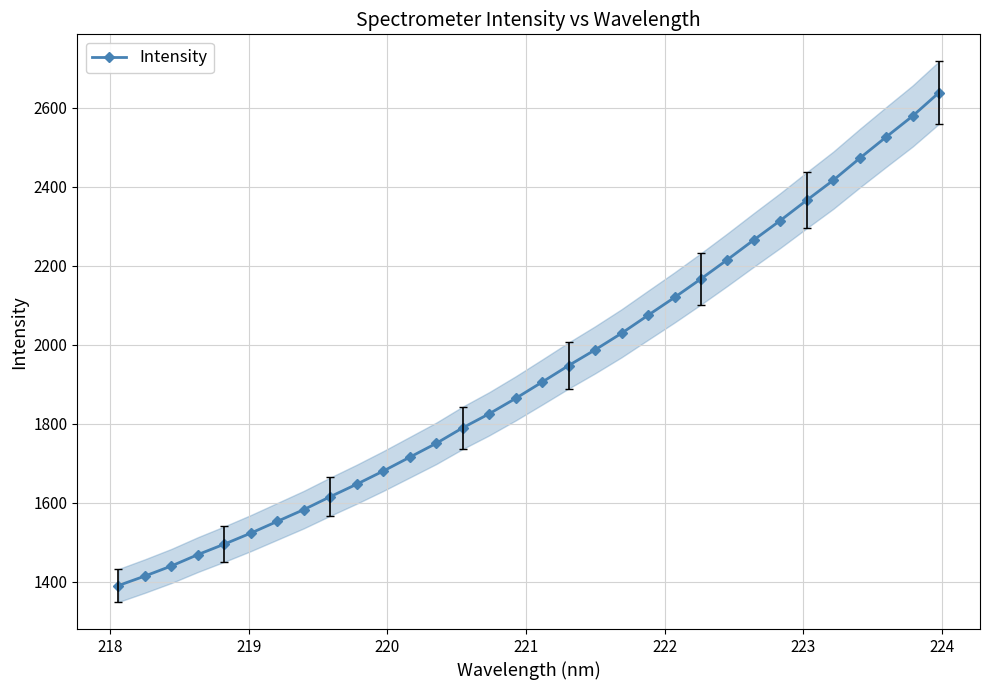

Reading right to left, what are all the values shown in this chart?

2638.1	2578.7	2525.7	2471.8	2416.2	2365.7	2314.3	2265.2	2215.2	2166.6	2119.5	2074.4	2028.8	1986.9	1947.1	1905.3	1864.0	1825.0	1789.5	1750.2	1715.1	1680.1	1646.8	1615.2	1582.4	1552.6	1522.9	1495.0	1468.4	1439.6	1414.1	1390.0